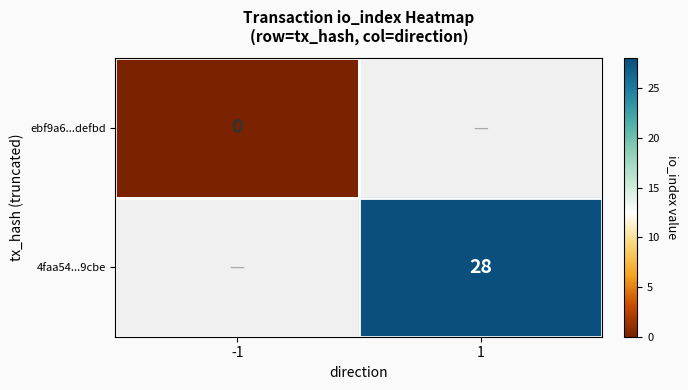

How many series are shown in this chart?

2